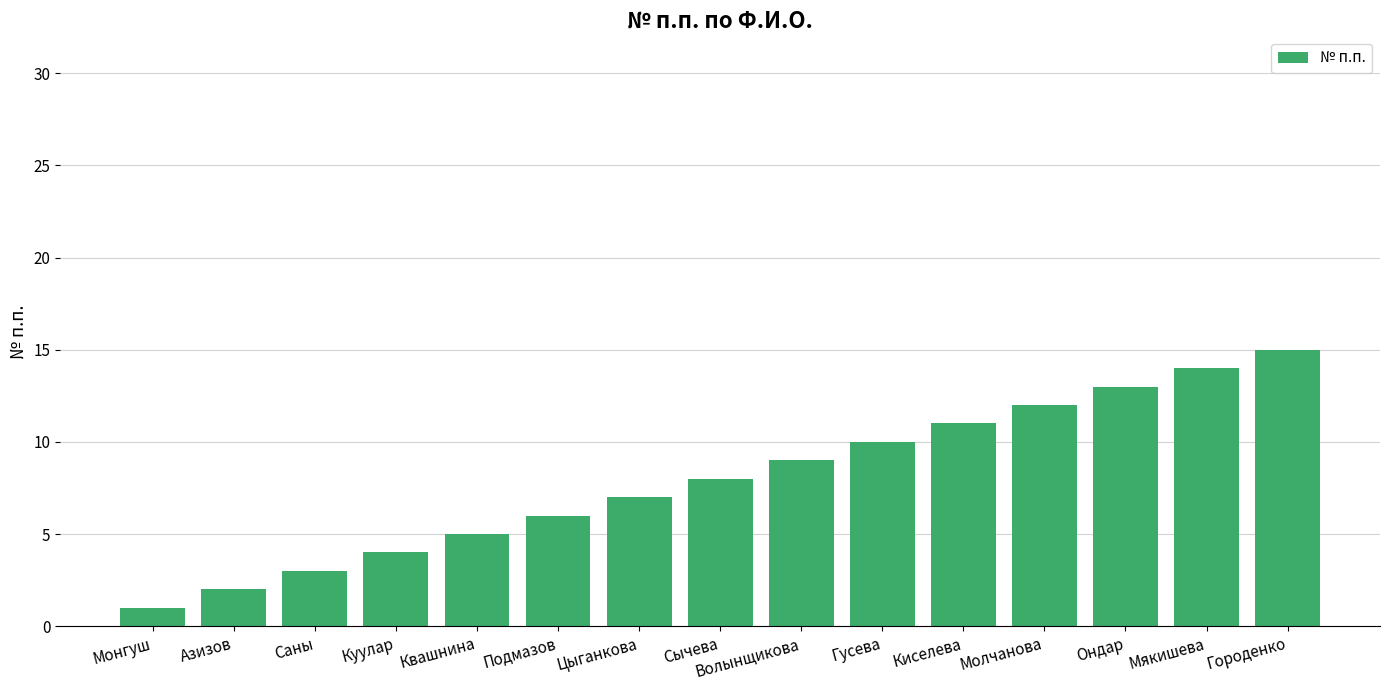

What is the sum of the values at Сычева and Гусева?

18